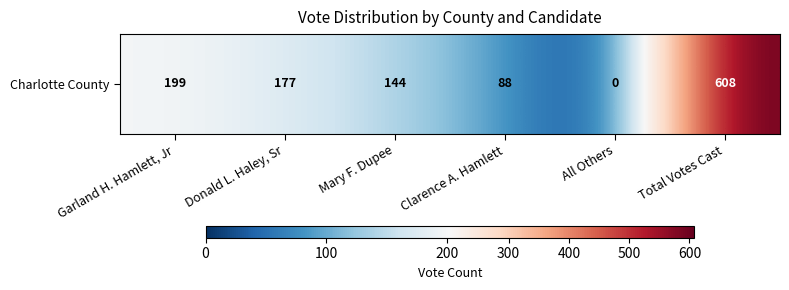

Reading left to right, transcribe all the data shown in this chart.

199	177	144	88	0	608